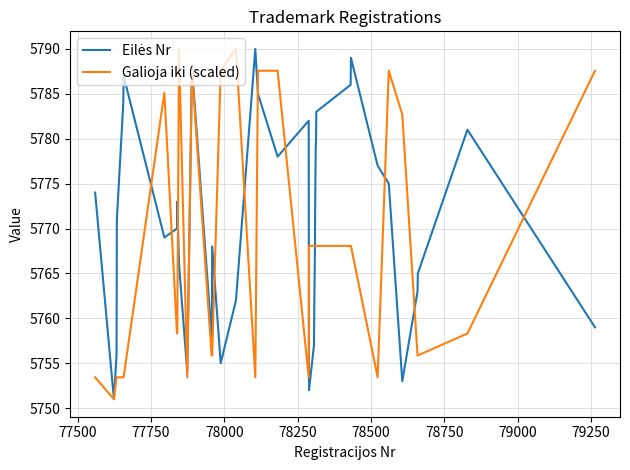

What is the smallest value displayed?

5751.0